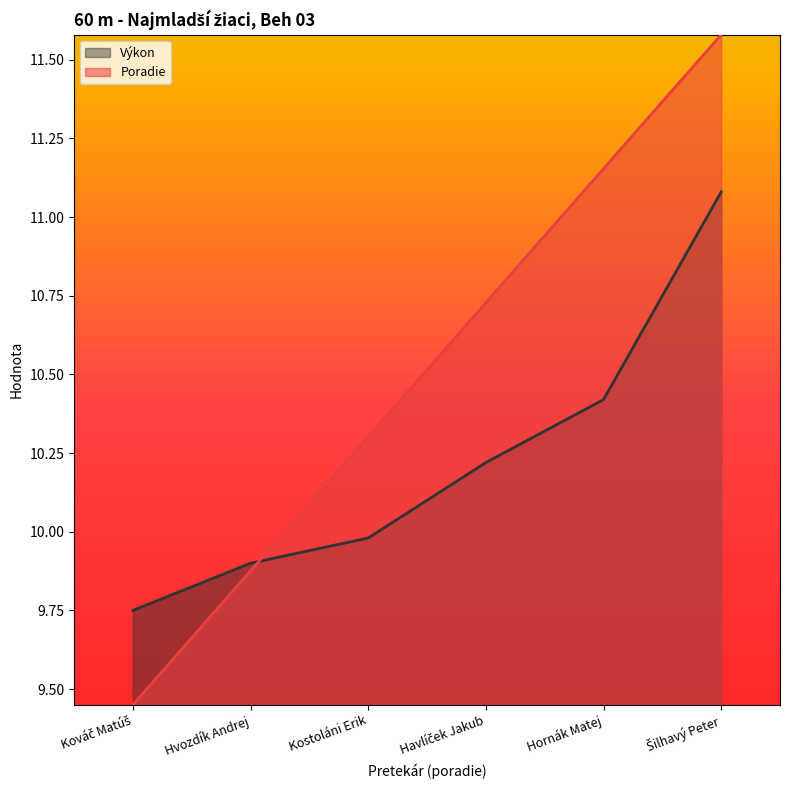

How many values in the Výkon series are below 10?

3